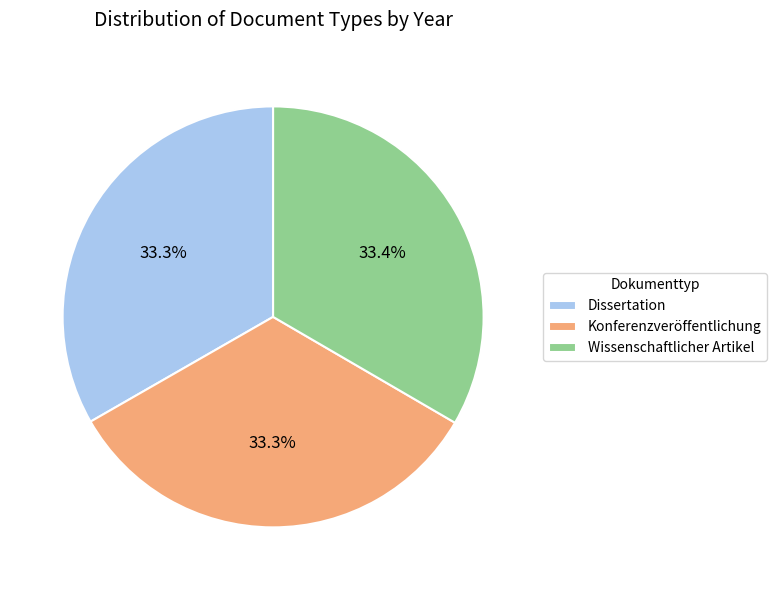

What is the ratio of the value at Wissenschaftlicher Artikel to the value at Konferenzveröffentlichung?

1.0